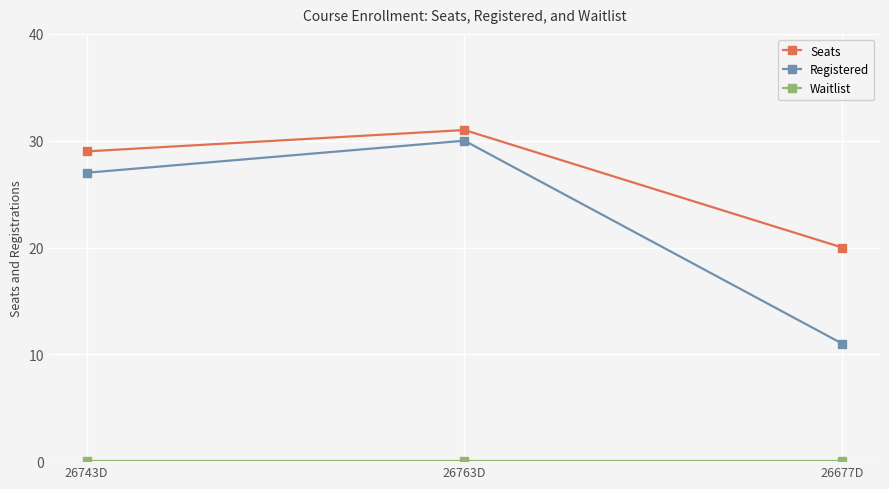

What is the label of the 2nd point from the right?

26763D